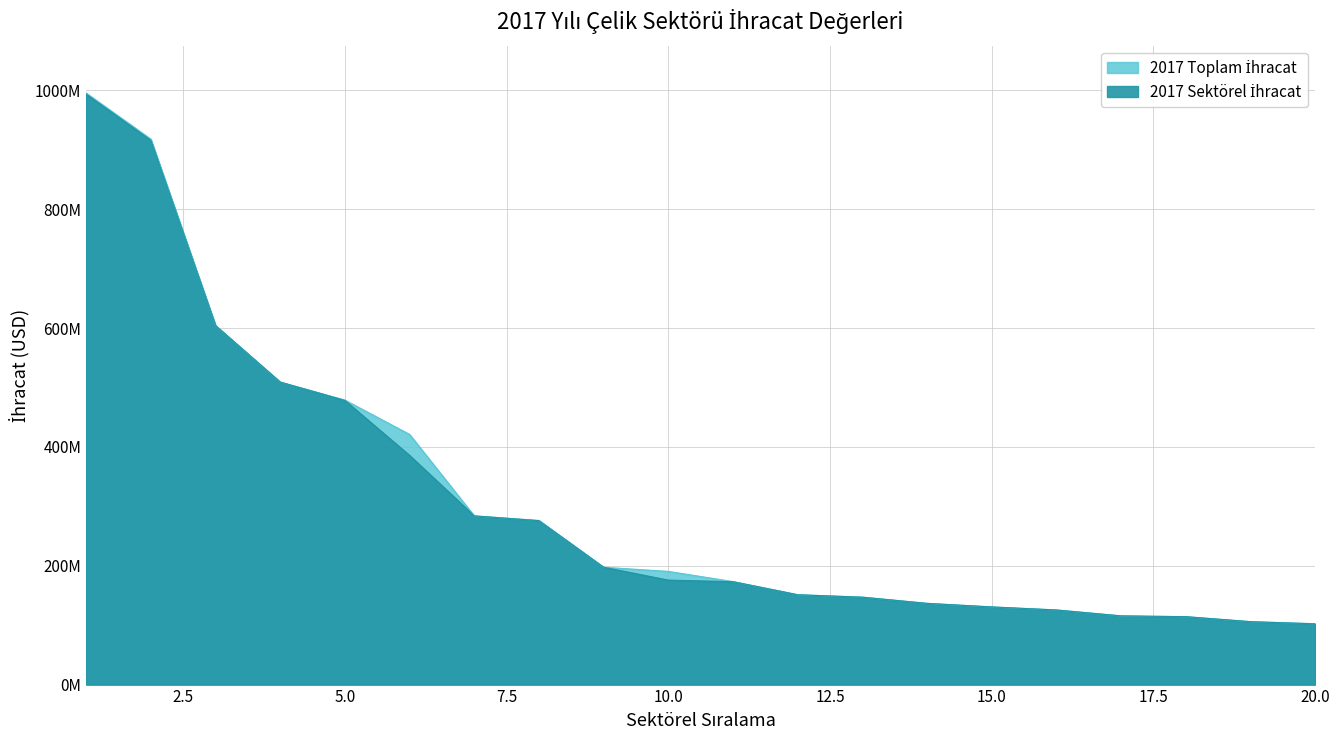

What is the minimum value for 2017 Toplam İhracat?

102450634.3